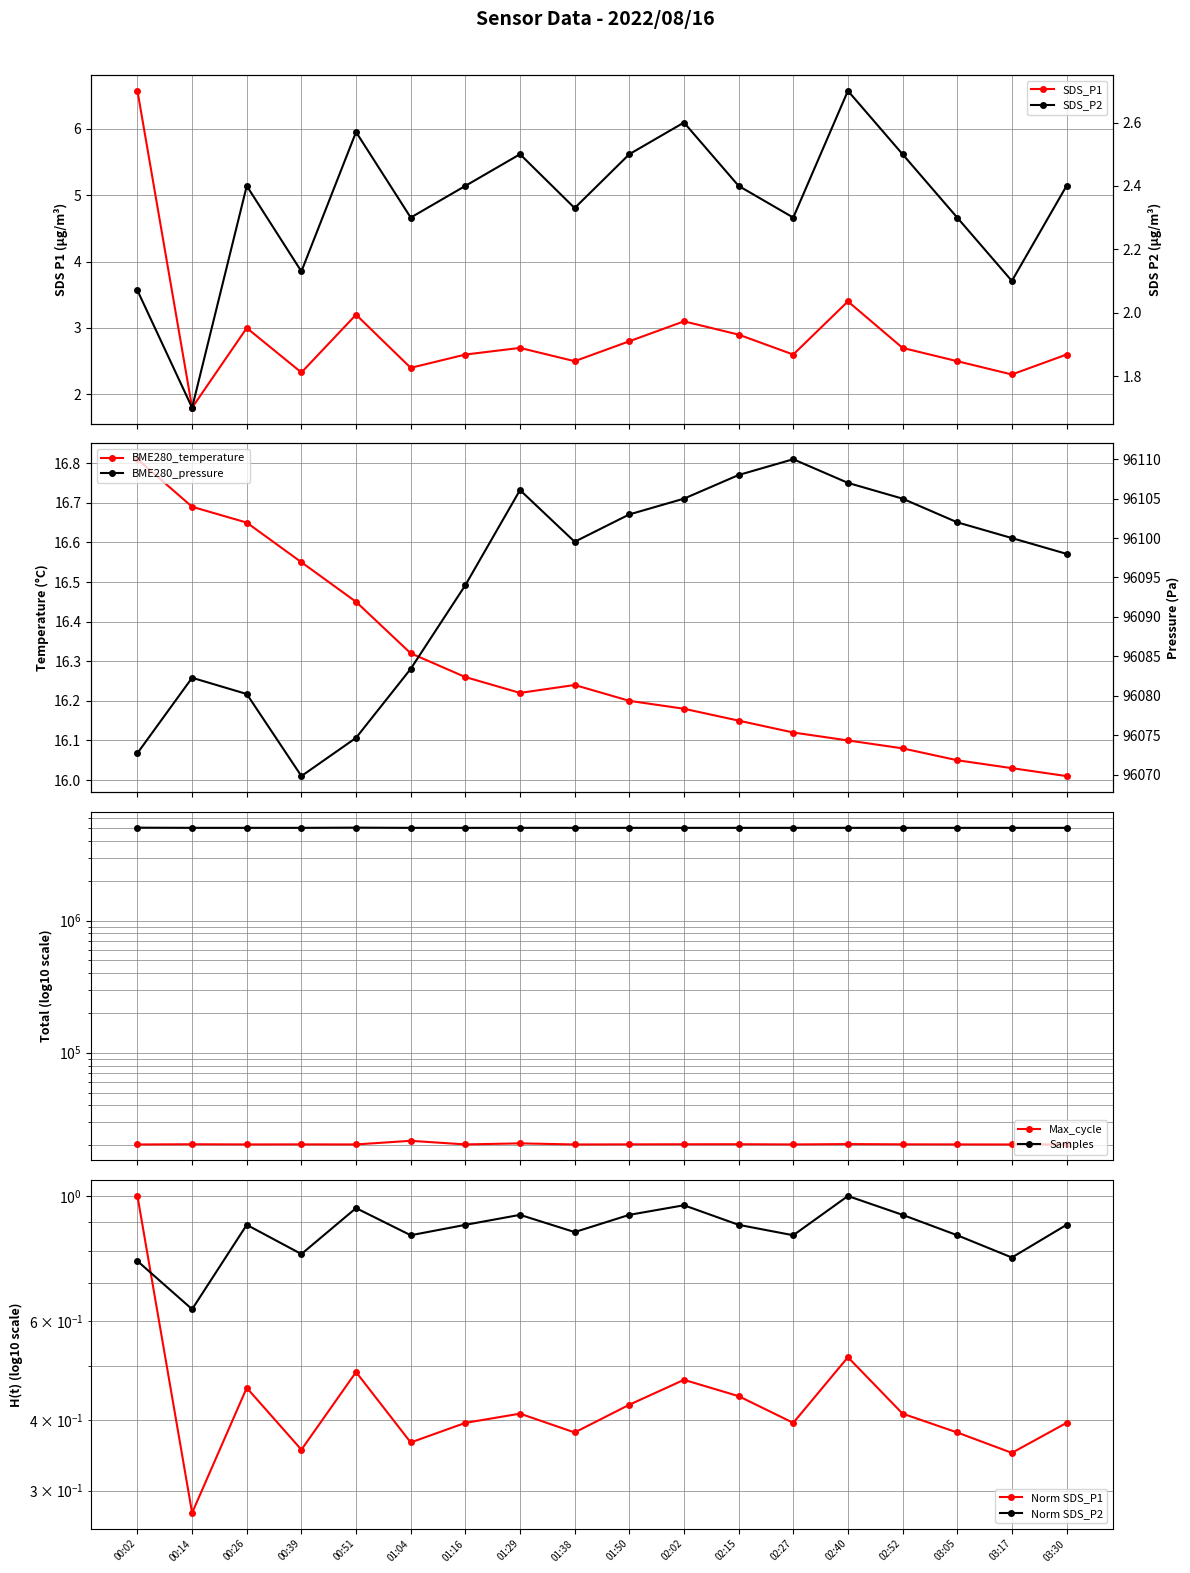

How many values in the Max_cycle series are below 20245?

9